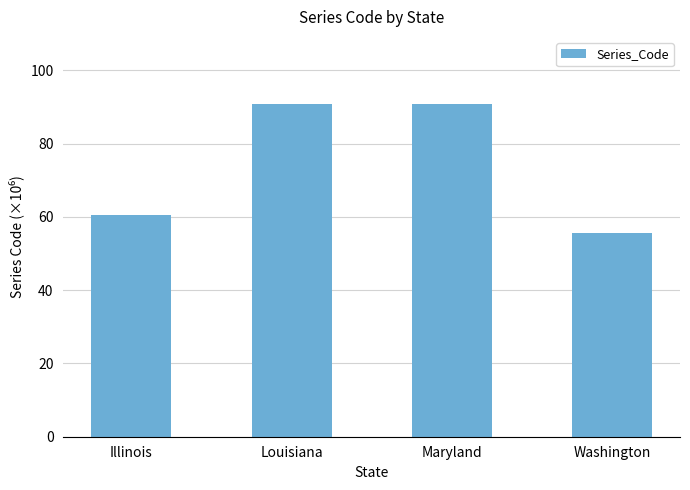

What is the smallest value displayed?

55.5